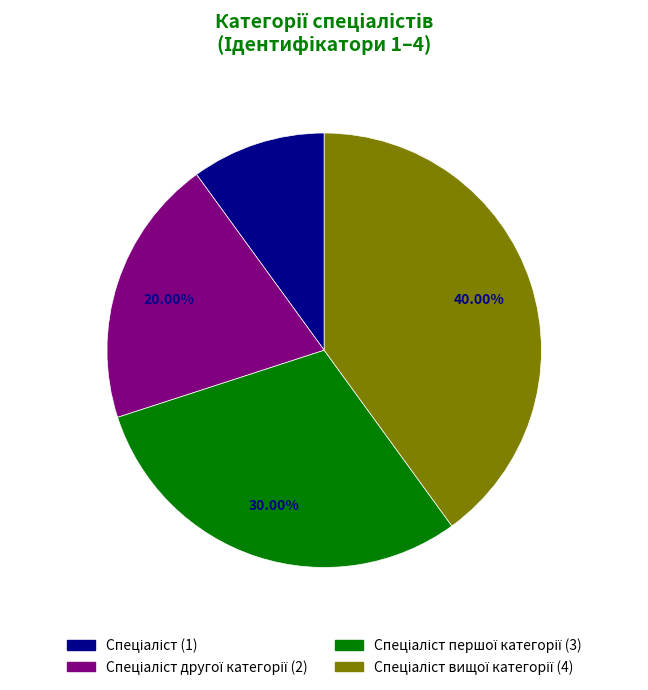

Is there any slice that represents more than half of the pie?

No